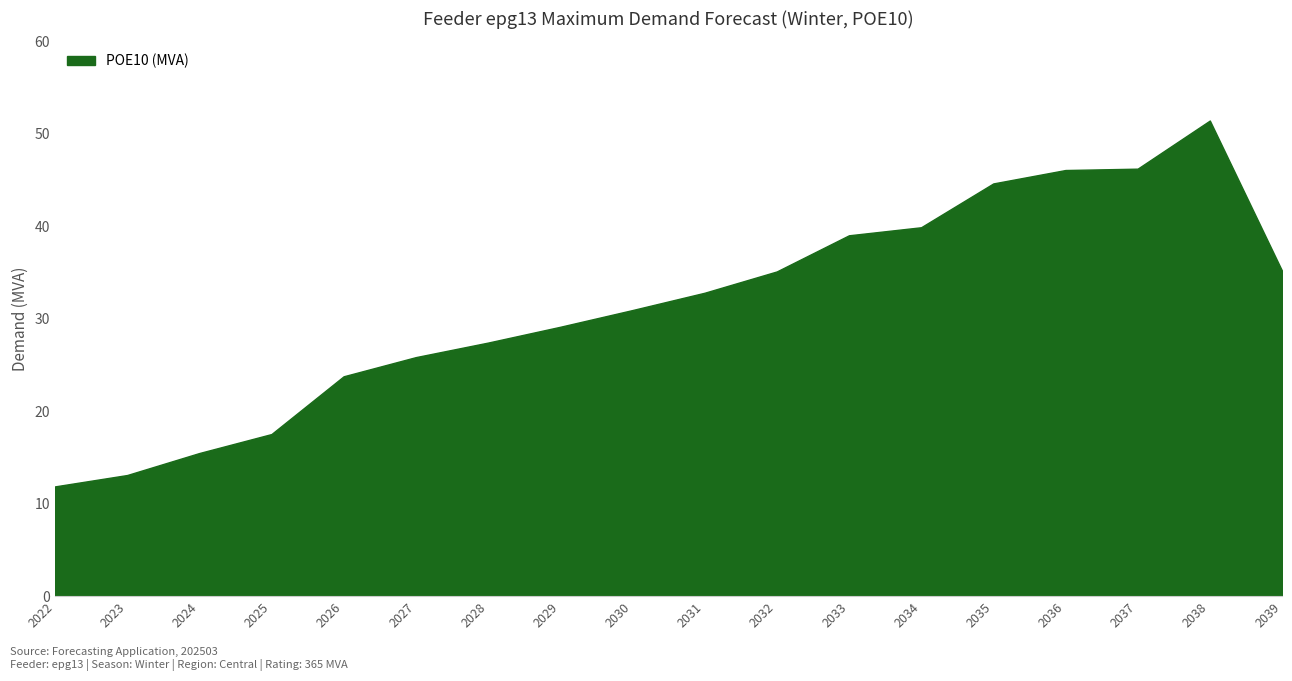

Approximately how many times larger is the value at 2039 compared to 2029?

1.2